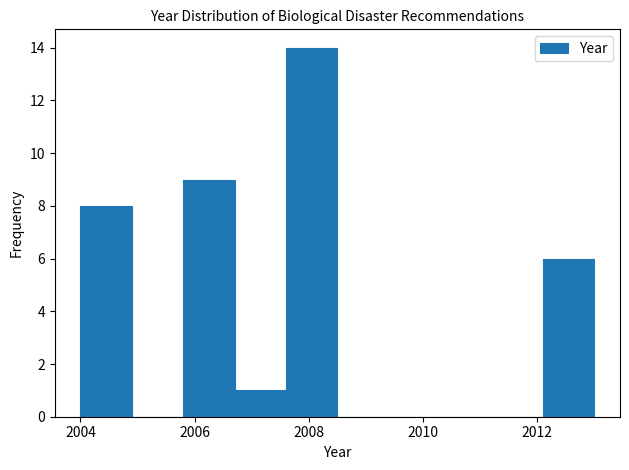

Reading left to right, list every bar in this chart as the range it spans on the x-axis followed by its height. Neither the bar edges nor the heights are printed on the chart, so give them approximately, as read against the axes.

2004.0 to 2004.9: 8
2004.9 to 2005.8: 0
2005.8 to 2006.7: 9
2006.7 to 2007.6: 1
2007.6 to 2008.5: 14
2008.5 to 2009.4: 0
2009.4 to 2010.3: 0
2010.3 to 2011.2: 0
2011.2 to 2012.1: 0
2012.1 to 2013.0: 6